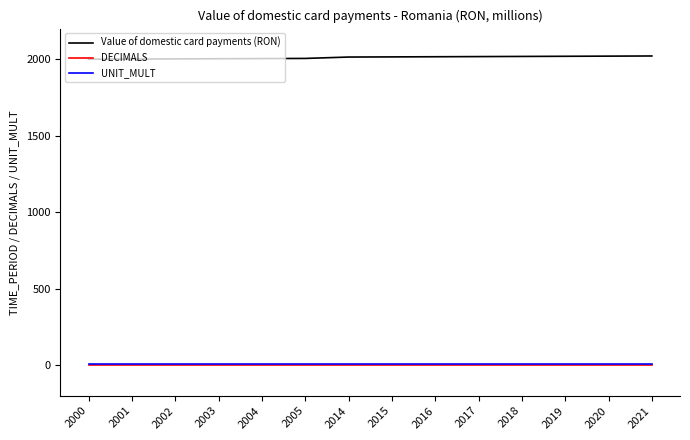

Which series has the largest total across all categories?

Value of domestic card payments (RON)